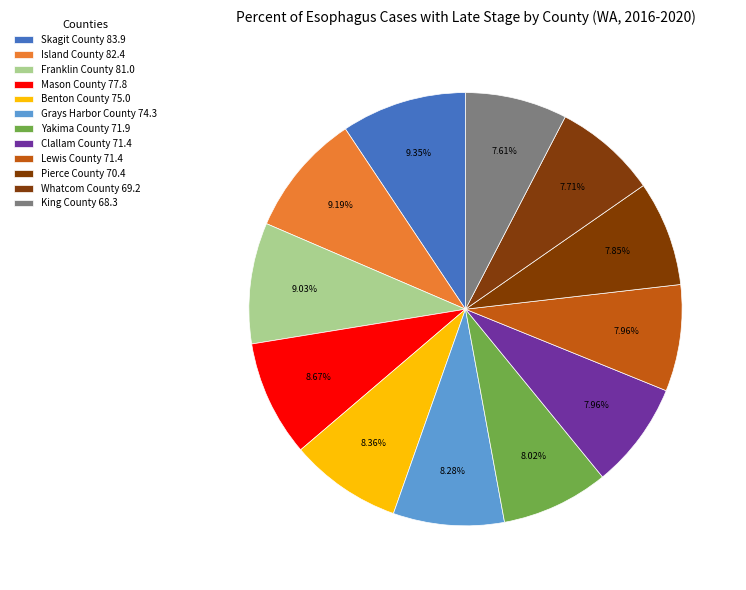

To the nearest percent, what portion does Skagit County represent?

9%